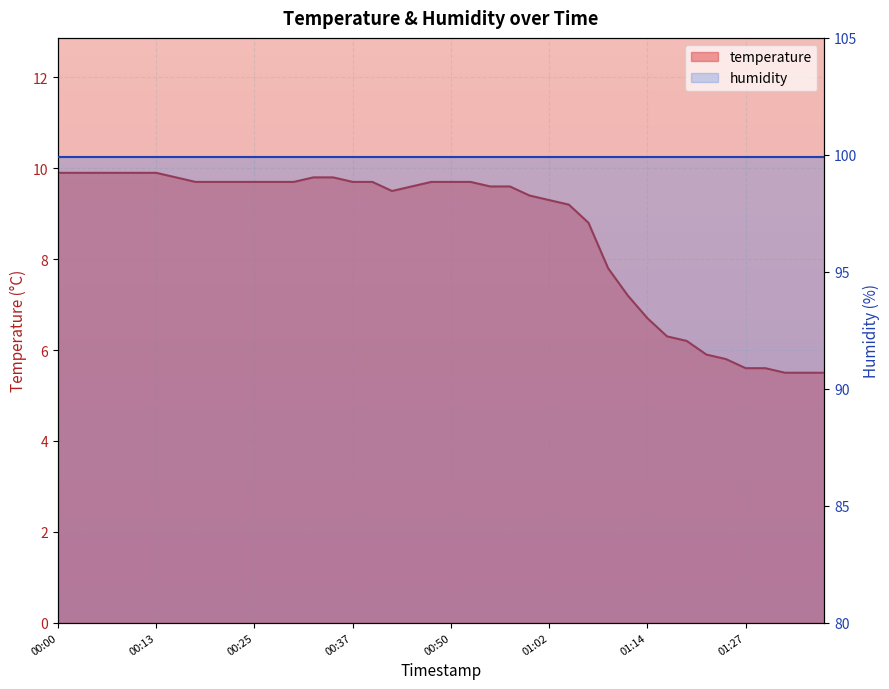

Where is the data nearest to the value 7?

01:12